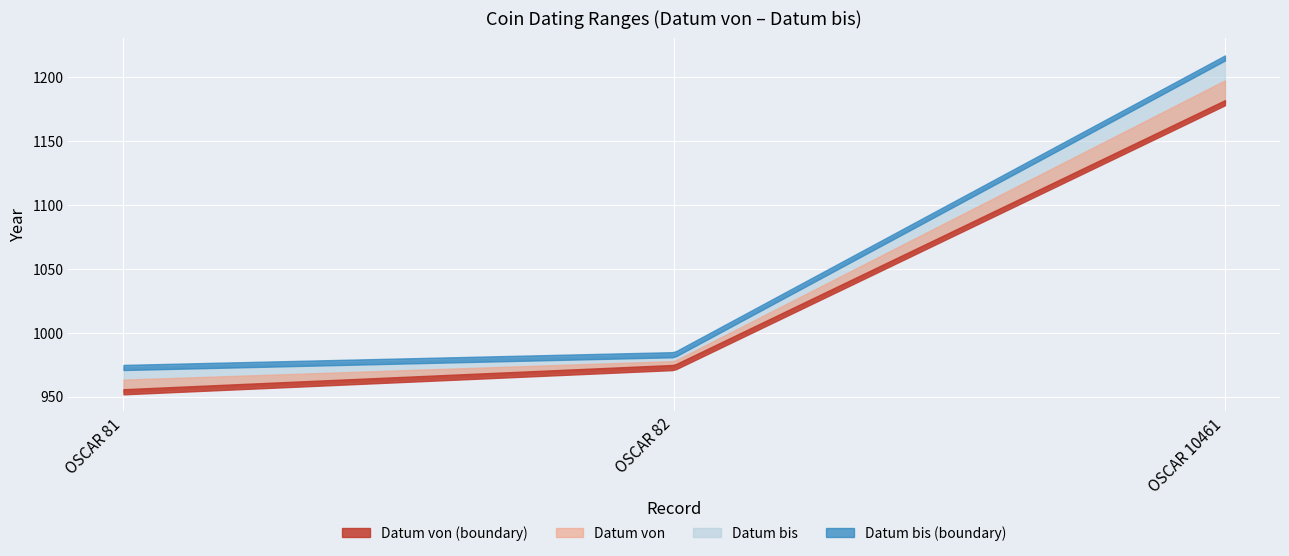

Reading left to right, list all the values displayed in this chart.

Datum von: OSCAR 81=954	OSCAR 82=973	OSCAR 10461=1180
Datum bis: OSCAR 81=973	OSCAR 82=983	OSCAR 10461=1215